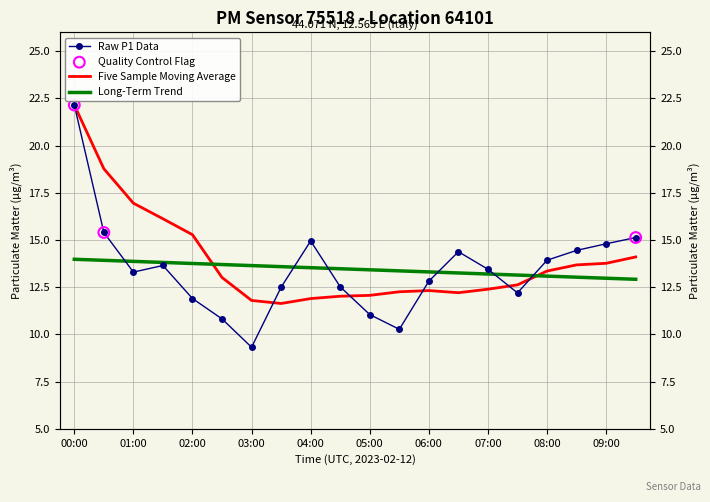

What is the change in value from 07:30 to 09:30?

+2.9